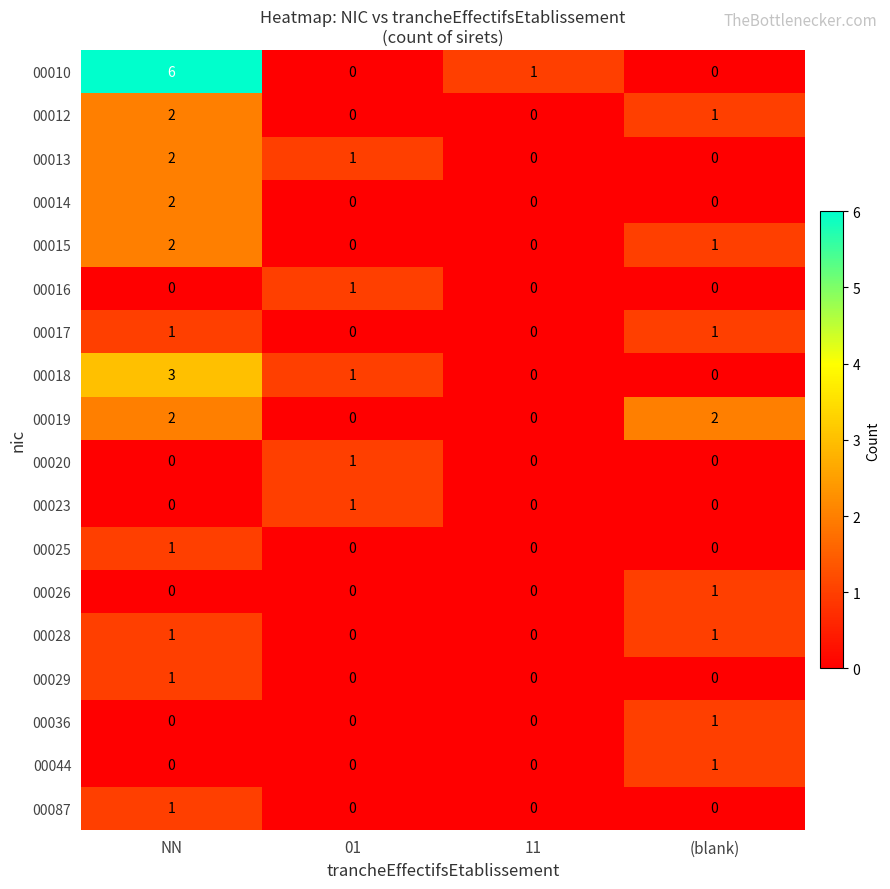

The 00018 series shows -1 at (blank). True or false?

False